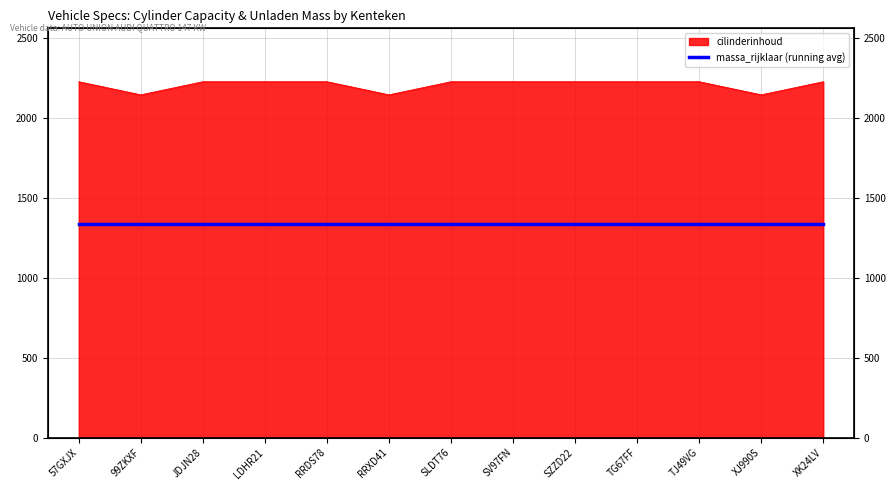

Read the value at TG67FF.

2226